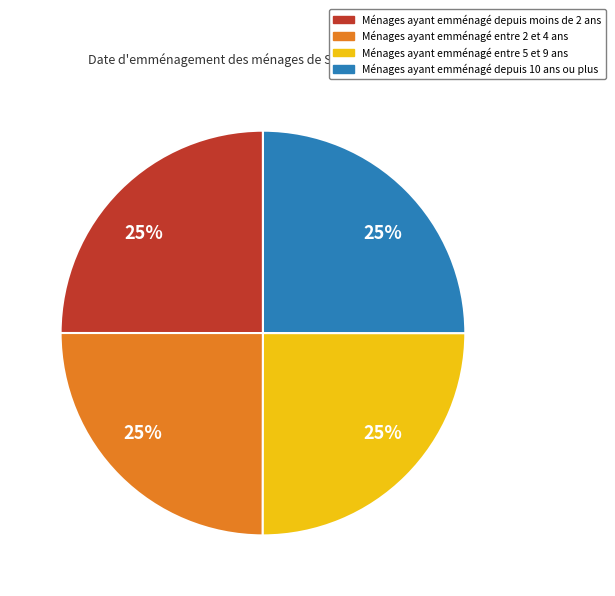

Is there any slice that represents more than half of the pie?

No